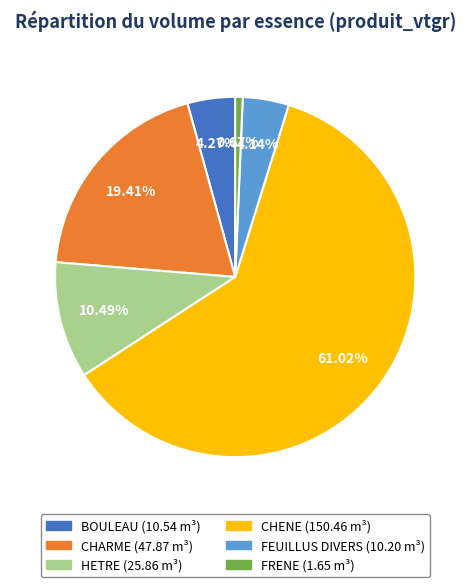

How many slices are in this pie chart?

6